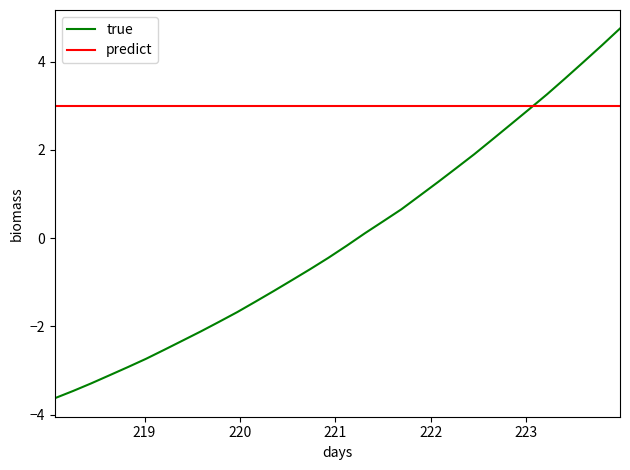

True or false: true and predict cross at least once.

True